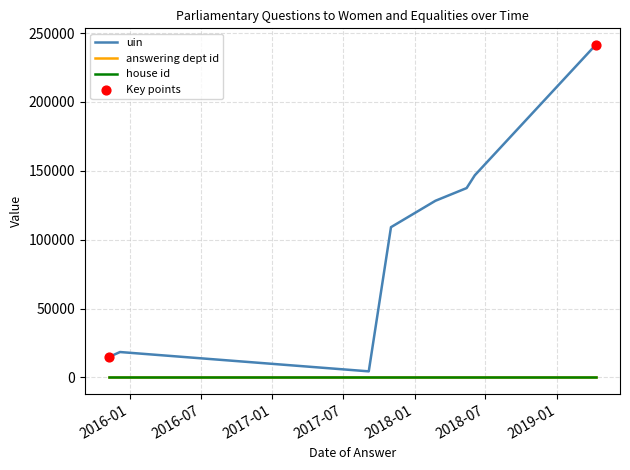

Which series has the largest range (max minus min)?

uin